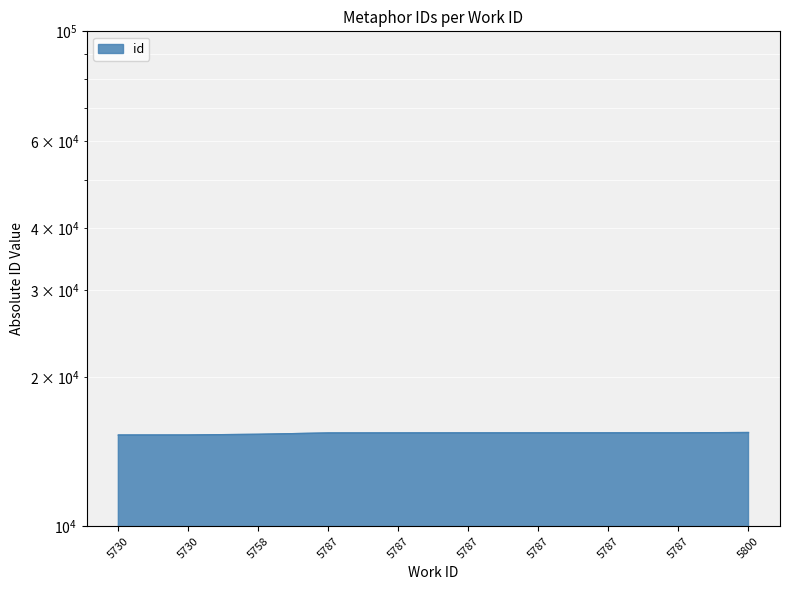

Read the value at 5800, to the nearest 5.

15470